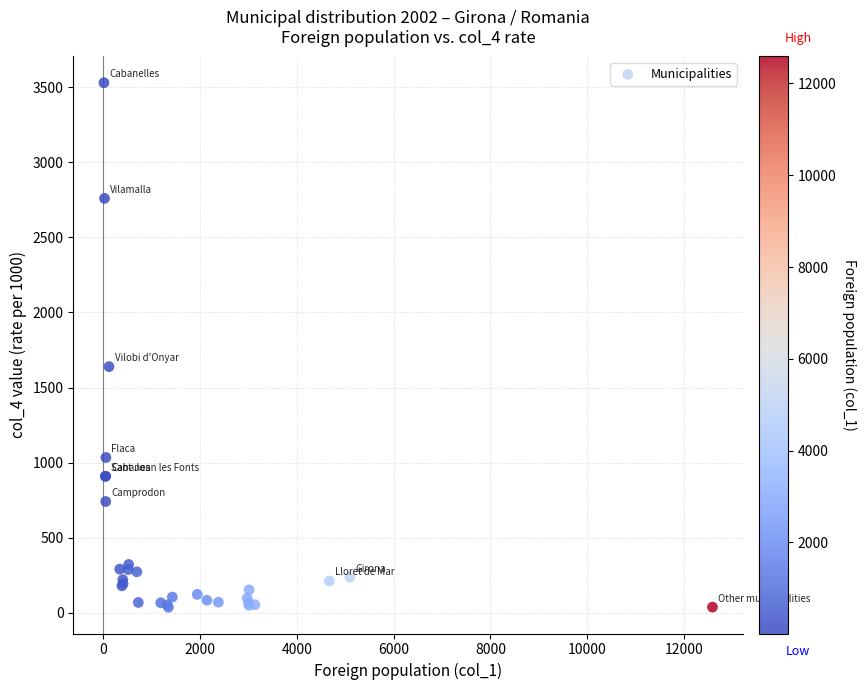

What Y value in the scatter plot is closest to 1783?

1639